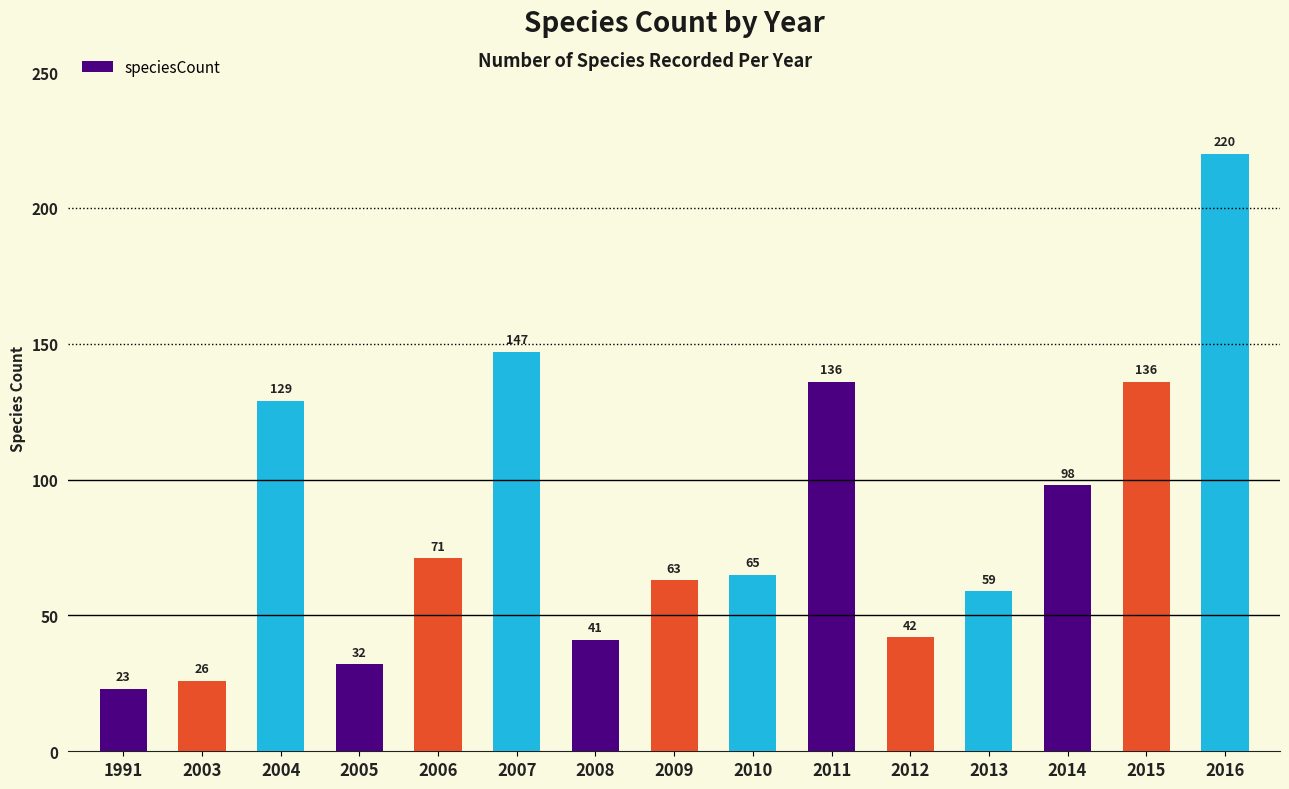

What is the sum of all values?

1288